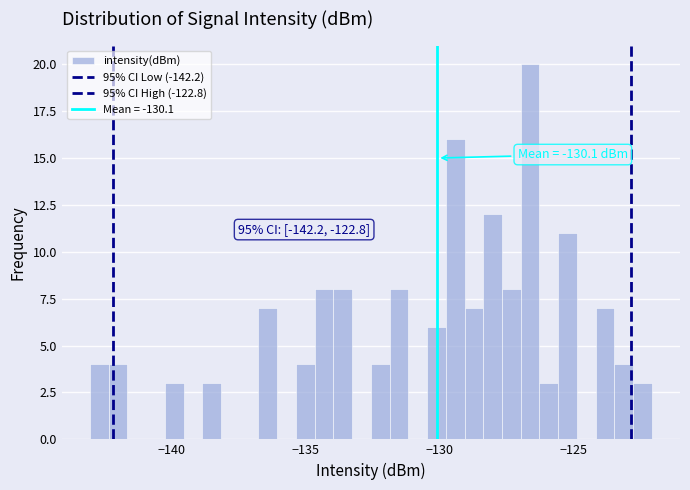

Read against the x-axis, roughly where is the centre of the tallest bar?

-126.5